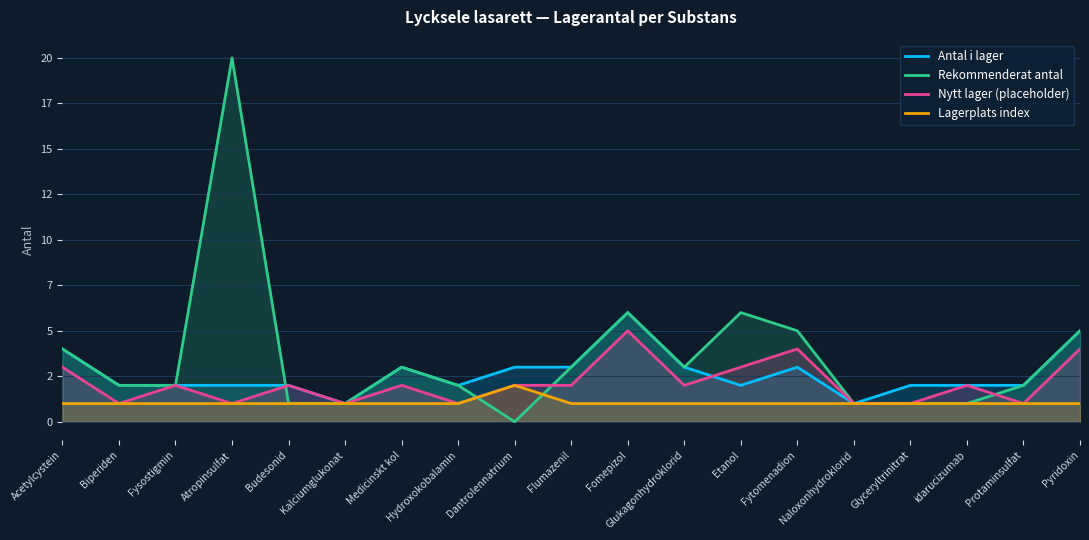

What is the difference between the highest and lowest values at Glukagonhydroklorid?

2